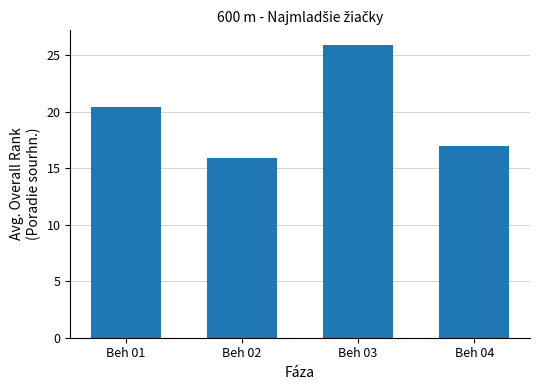

What is the greatest value displayed?

25.9